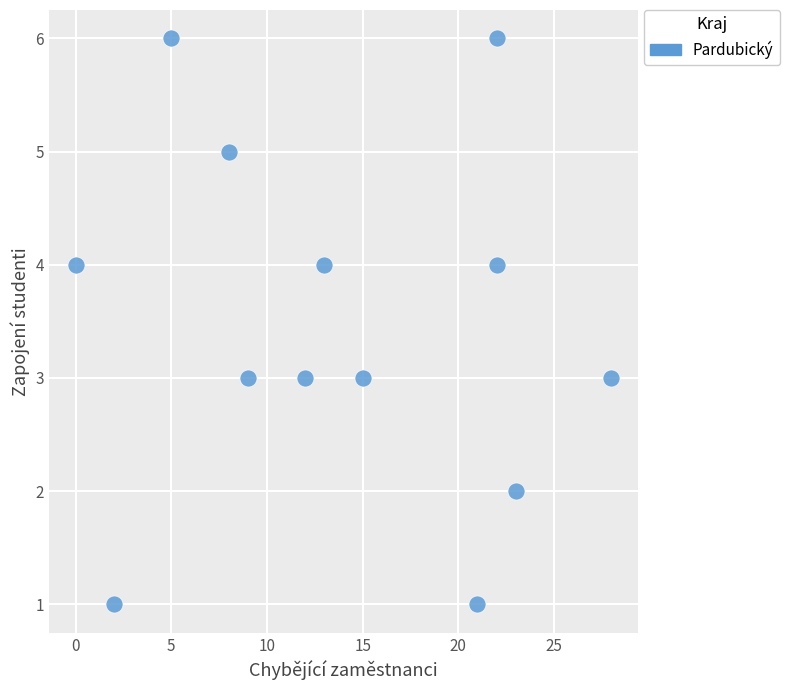

What is the range of Y values (max minus min)?

5